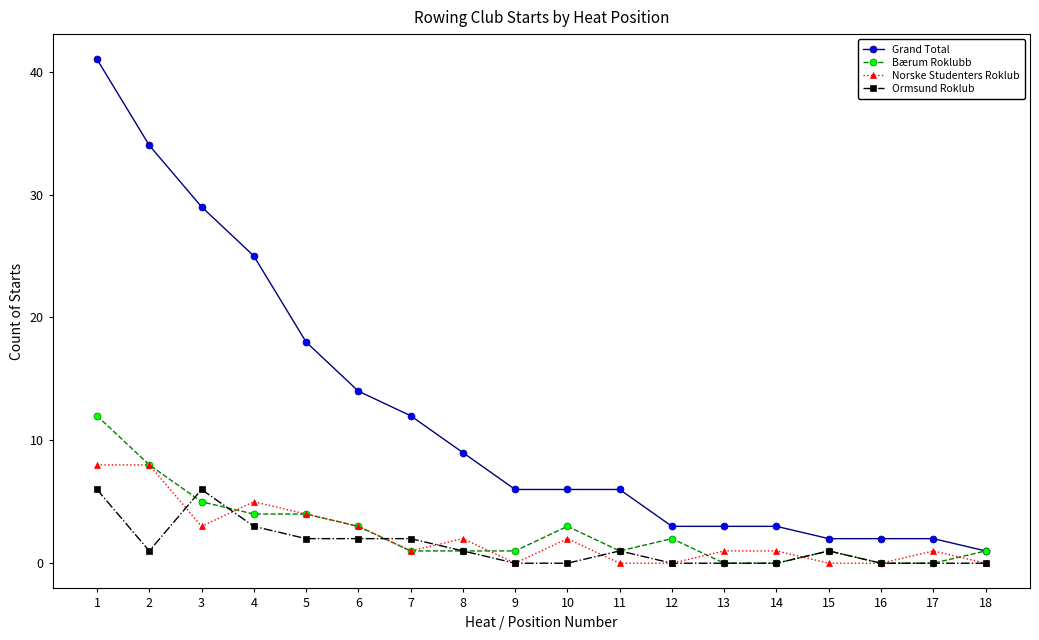

True or false: Ormsund Roklub and Grand Total intersect in this chart.

False